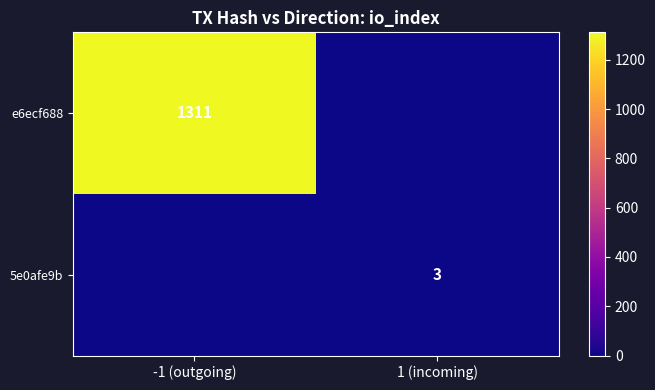

The value of 5e0afe9b at 1 (incoming) is 5. True or false?

False